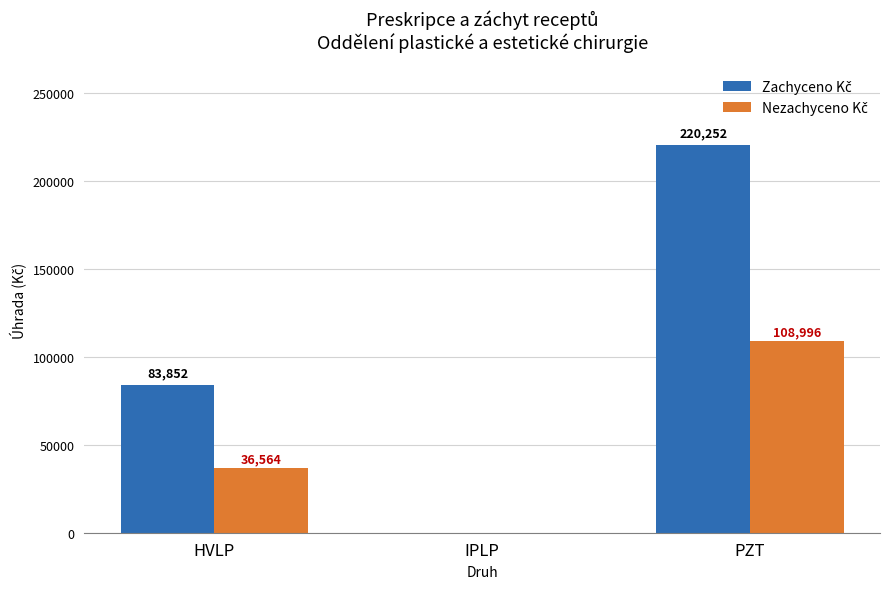

What is the greatest value displayed?

220252.1